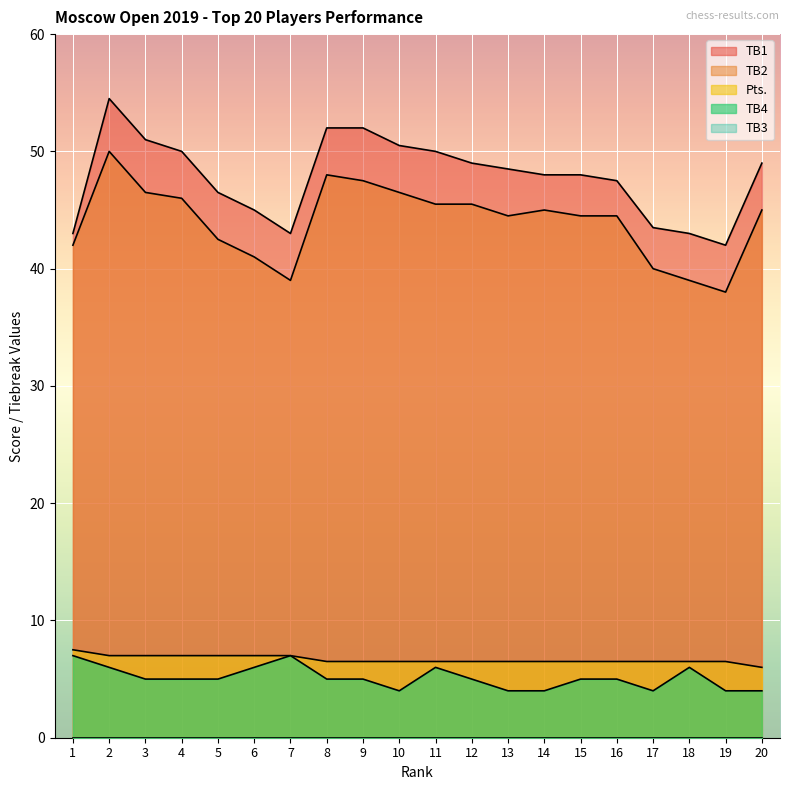

How many lines are shown in the chart?

5